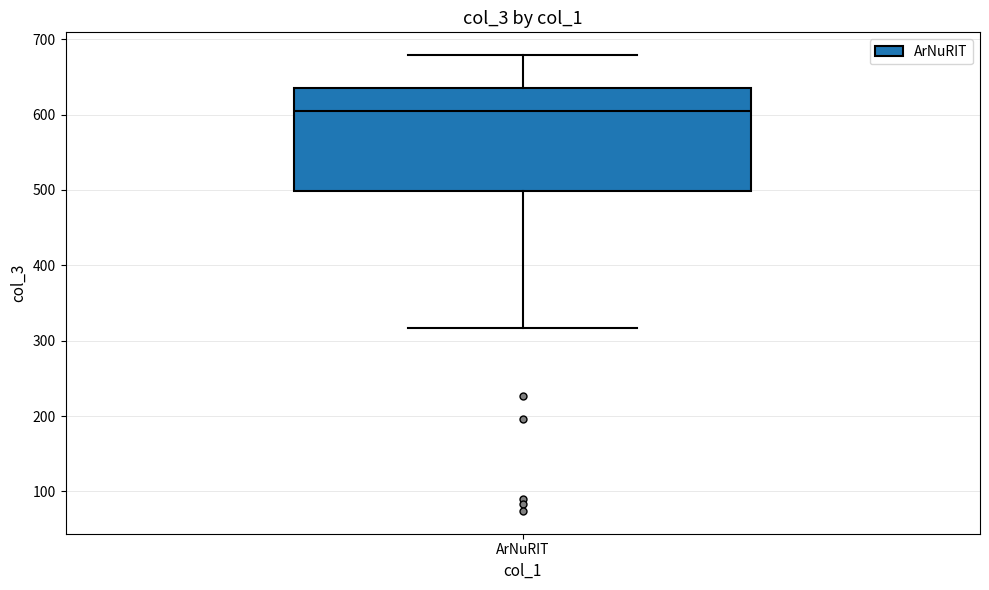

Where does the upper whisker of the box for ArNuRIT end on the y-axis? The values are not printed on the chart, so give them approximately, as read against the axis.

680